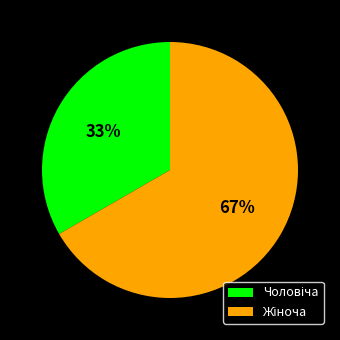

Is there any slice that represents more than half of the pie?

Yes